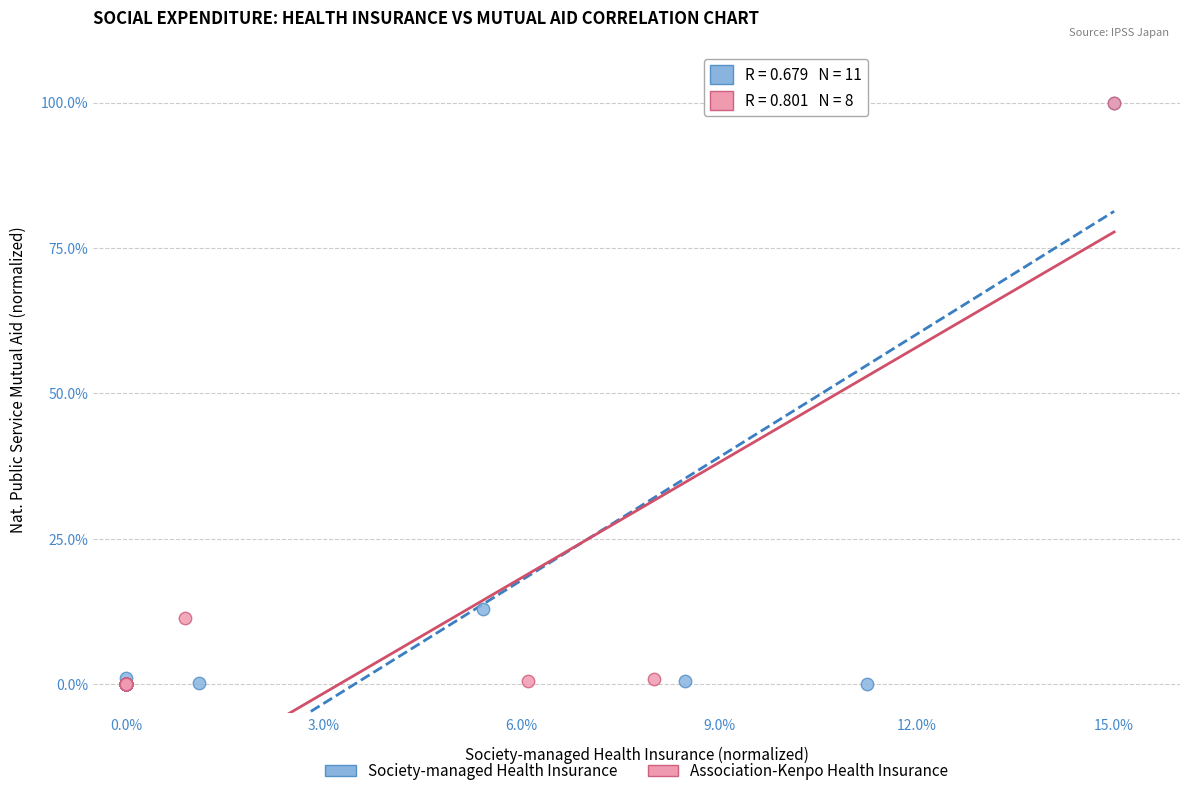

What are all the series names shown in the legend?

Society-managed Health Insurance, Association-Kenpo Health Insurance